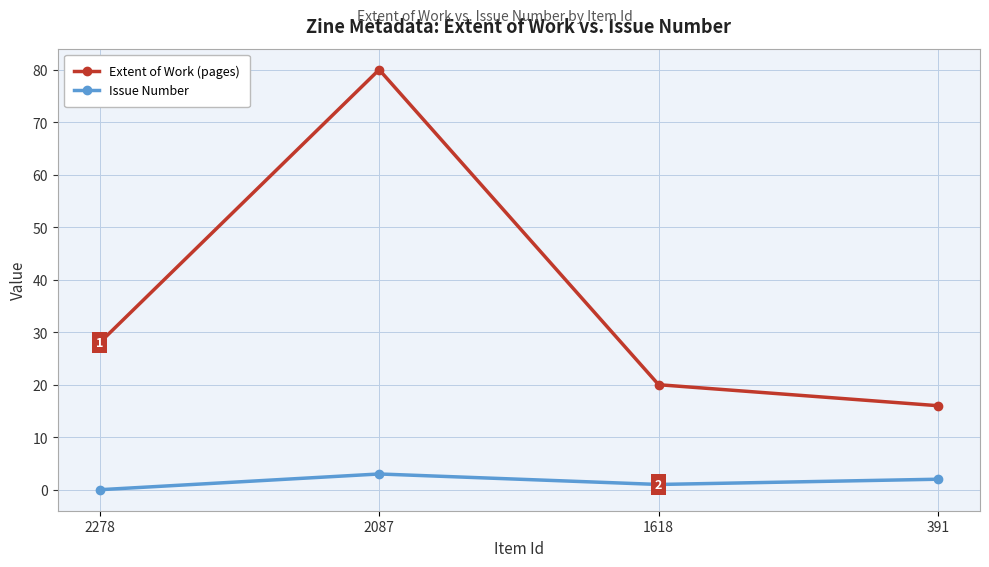

The Extent of Work (pages) series shows 28 at 2278. True or false?

True